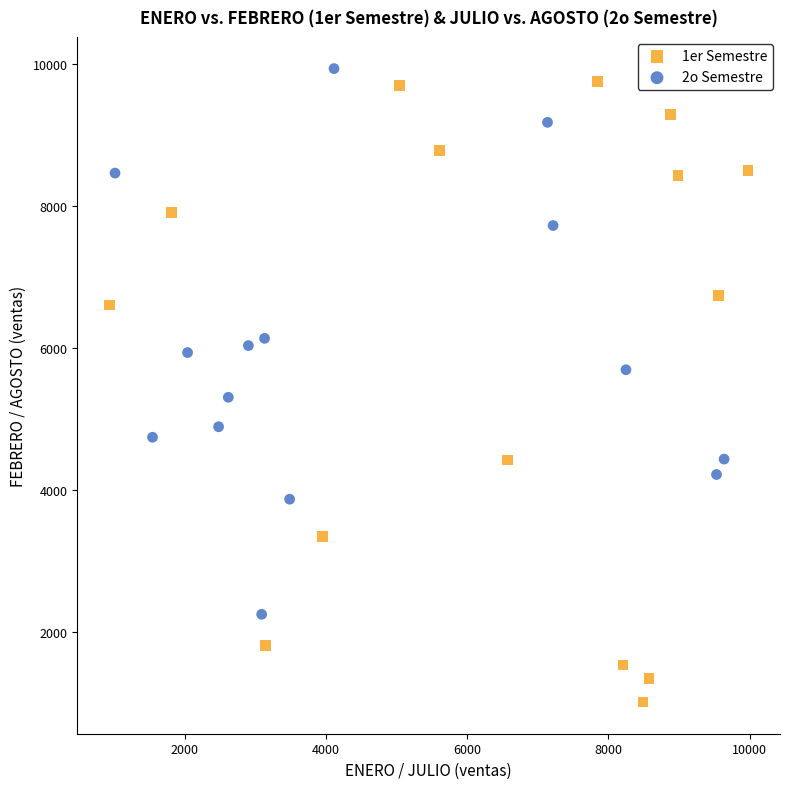

What are all the series names shown in the legend?

1er Semestre, 2o Semestre